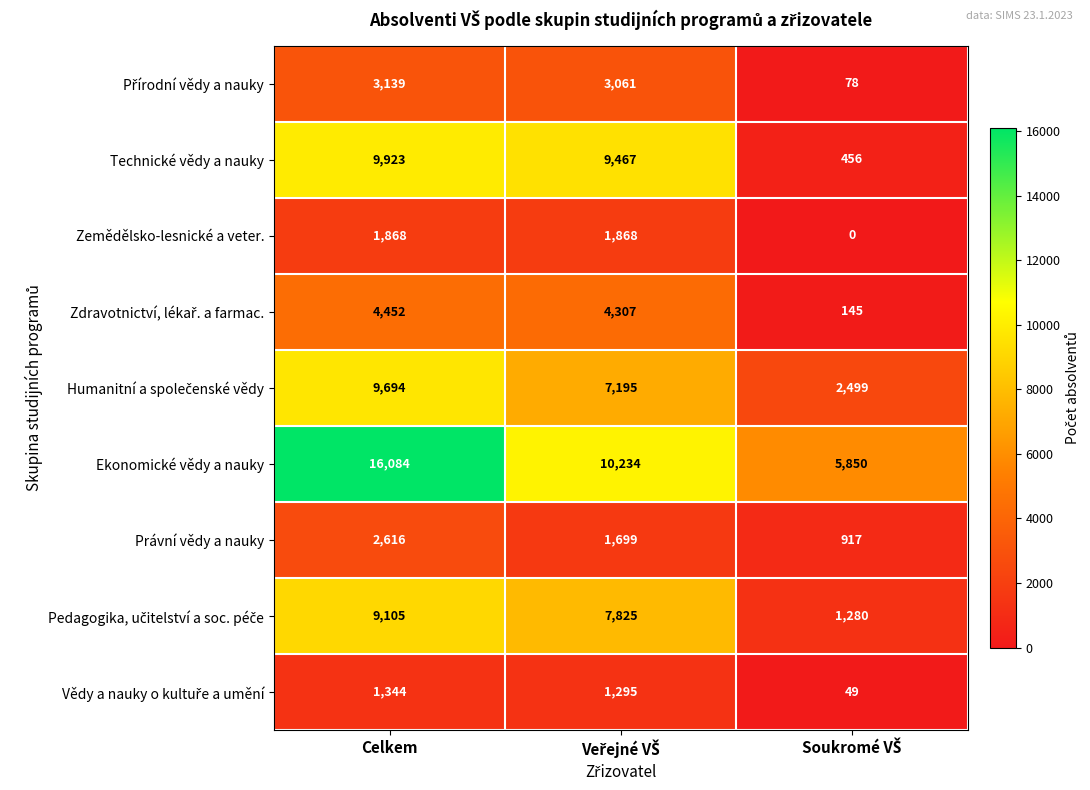

What is the highest value of the Zemědělsko-lesnické a veter. series?

1868